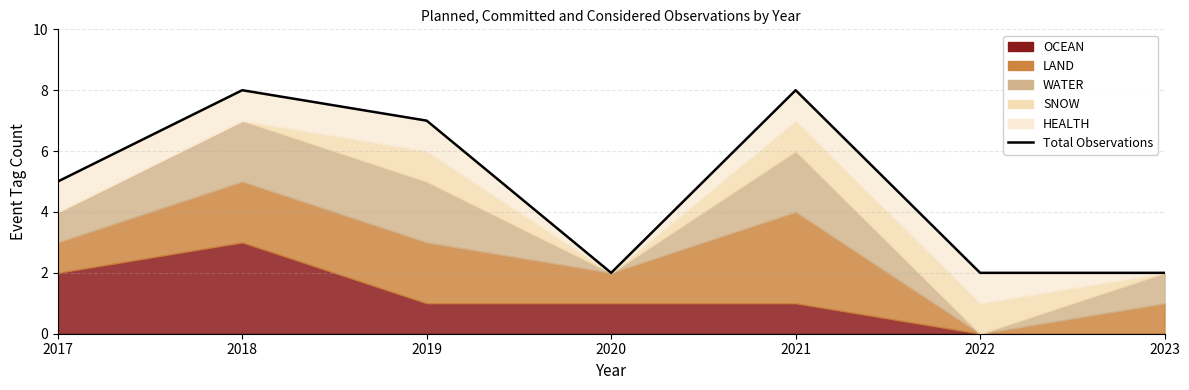

Rank the categories by value from lowest to highest.

2020, 2022, 2023, 2017, 2019, 2018, 2021